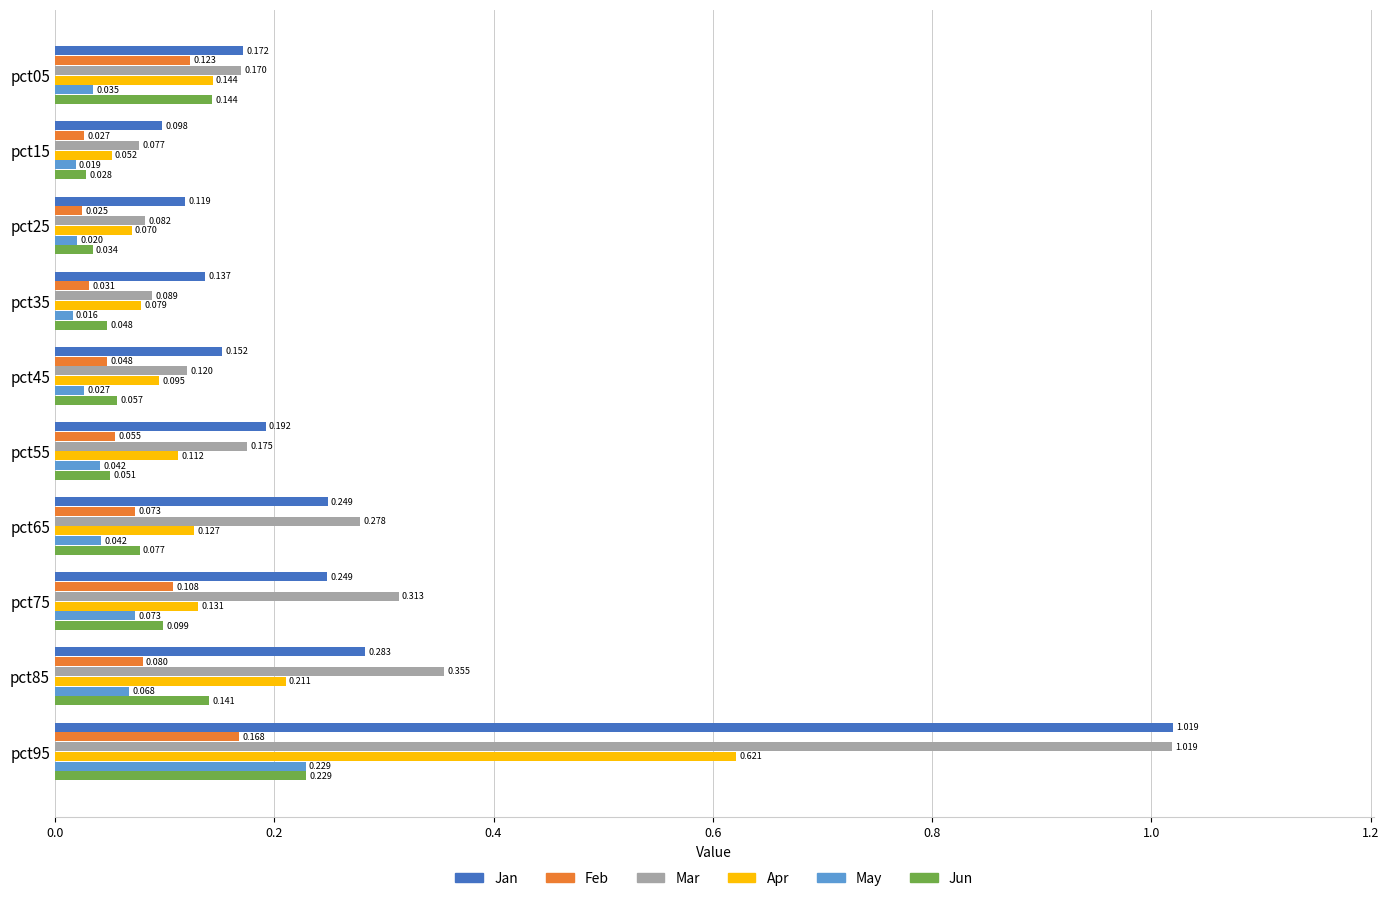

Is the value of Feb at pct55 greater than the value of Jan at pct05?

No